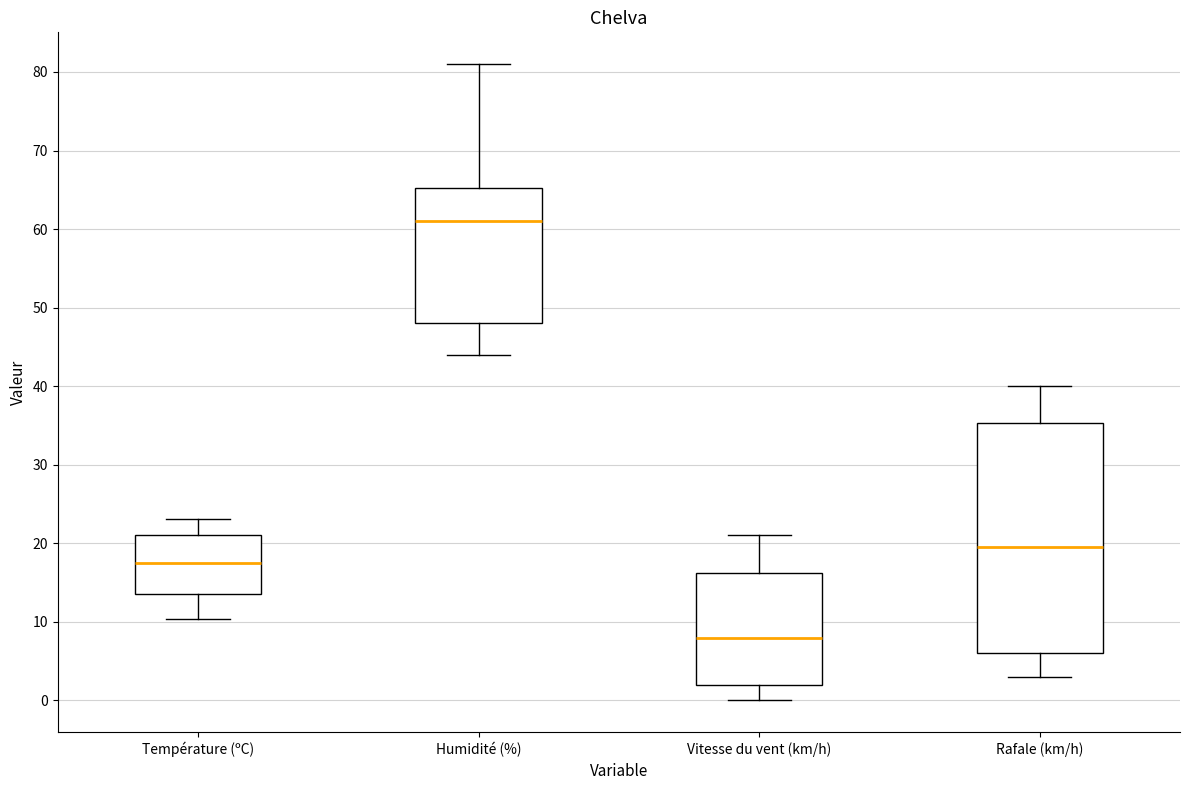

Which box is the tallest, from its lower edge to its upper edge?

Rafale (km/h)